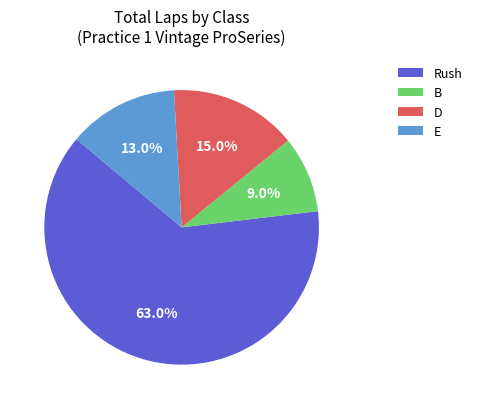

What is the ratio of the value at D to the value at B?

1.7